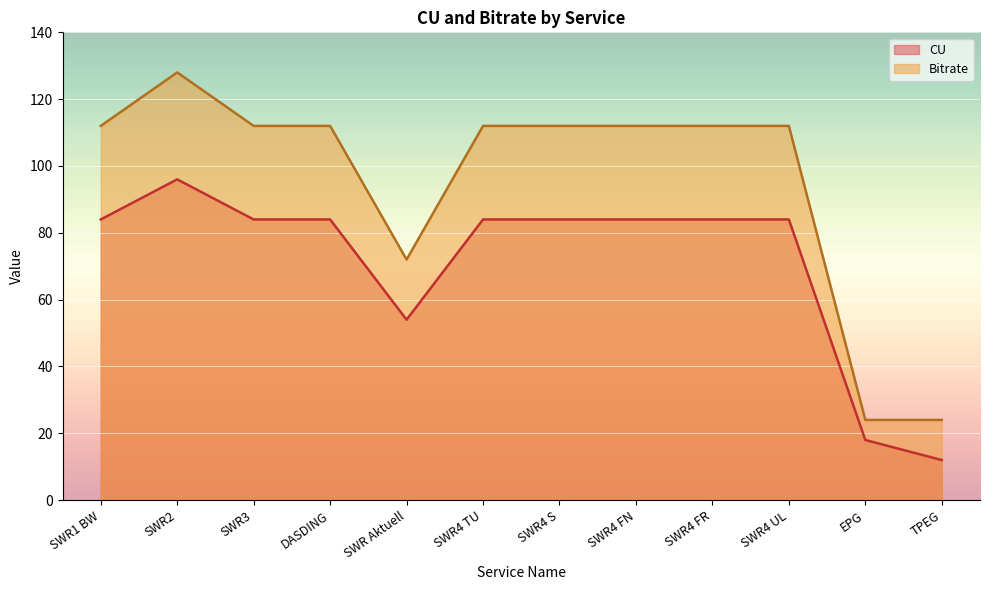

True or false: CU and Bitrate cross at least once.

False